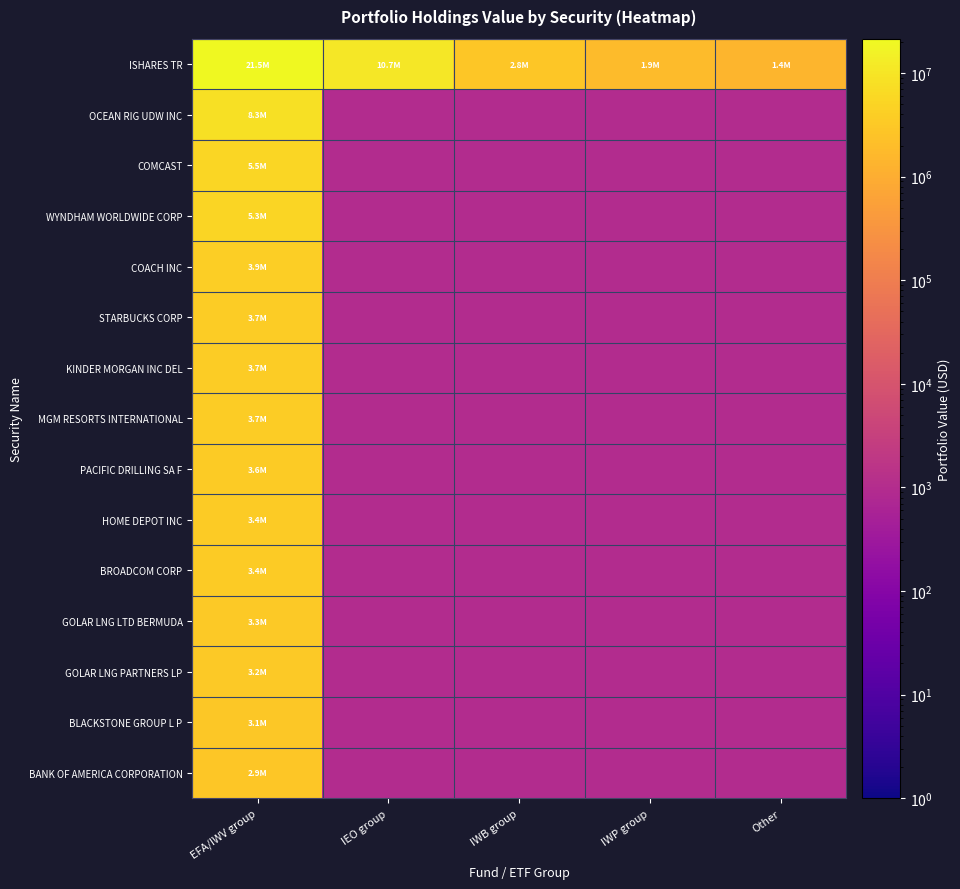

At how many categories does at least one series exceed 9146643?

2